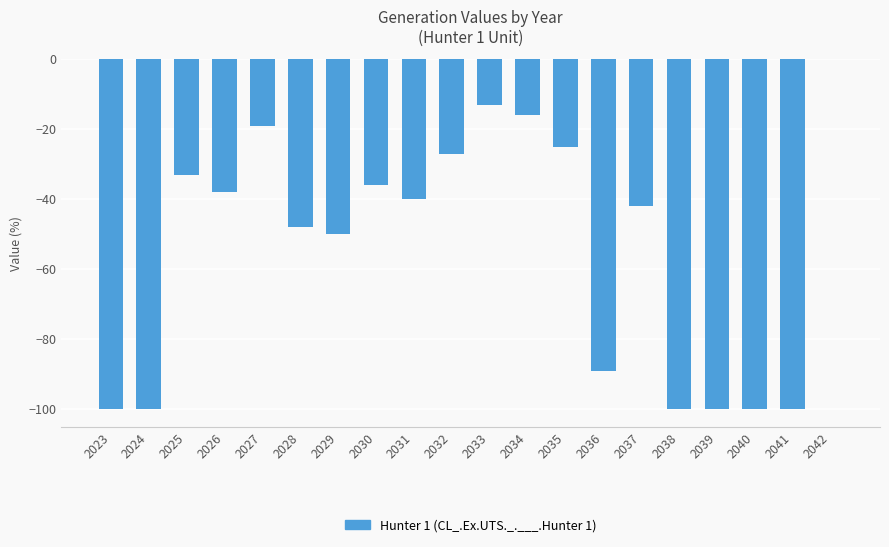

What is the difference between the values at 2042 and 2029?

50